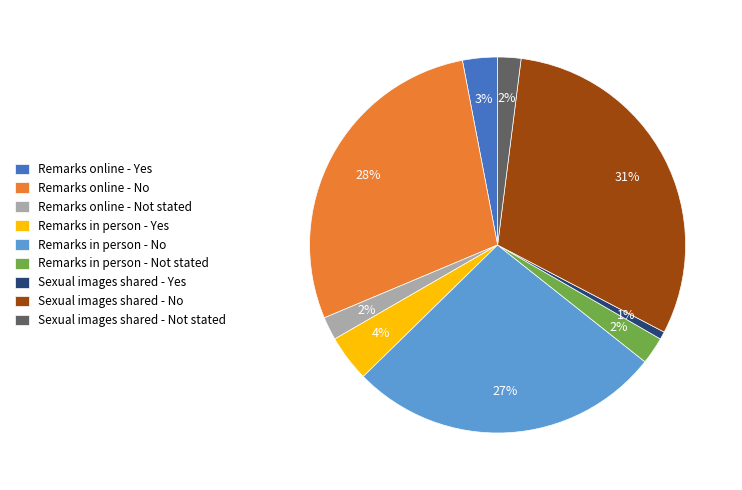

To the nearest percent, what portion does Sexual images shared - Yes represent?

1%